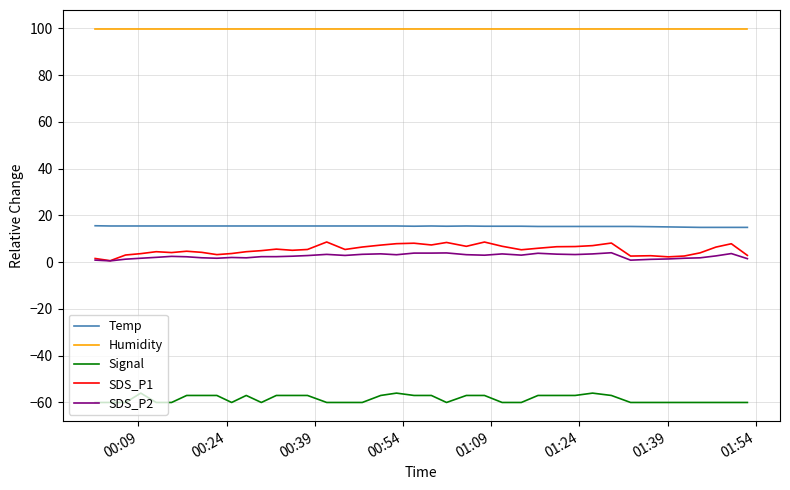

What is the lowest value of the Humidity series?

99.9